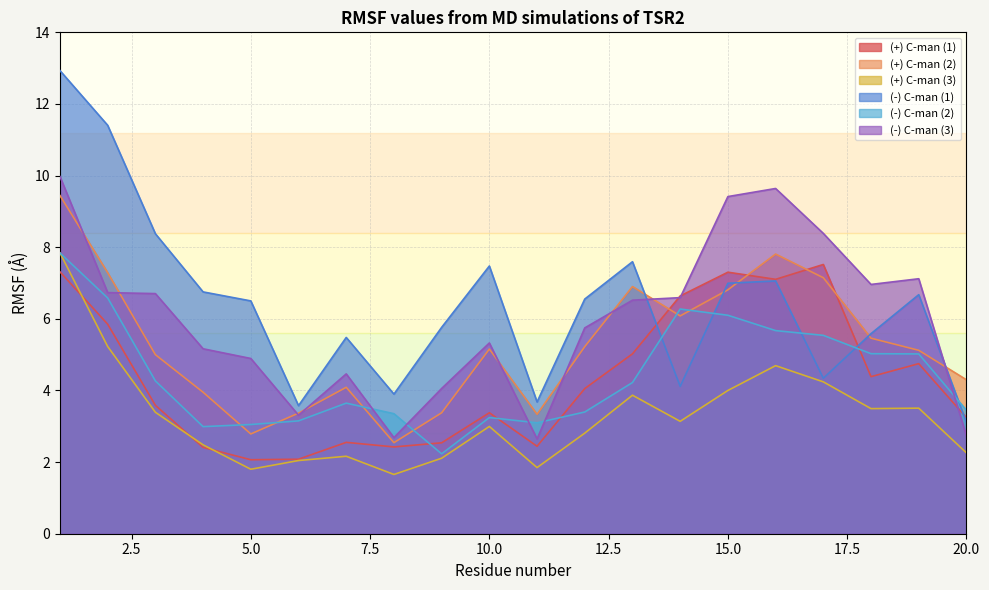

List the series in order of their peak value, highest first.

(-) C-man (1), (-) C-man (3), (+) C-man (2), (+) C-man (3), (-) C-man (2), (+) C-man (1)